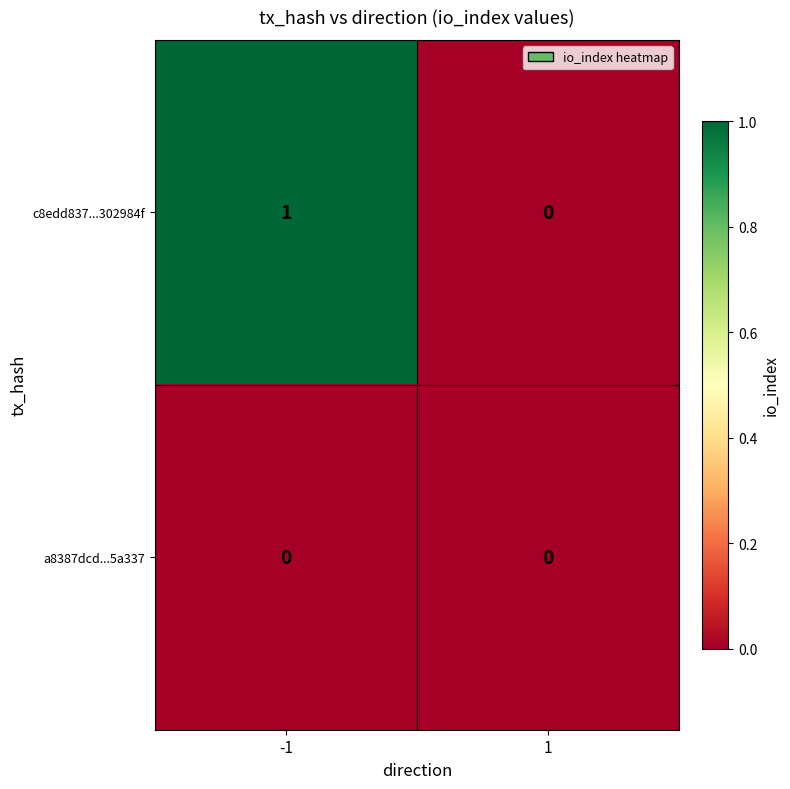

How many data points does each series have?

2